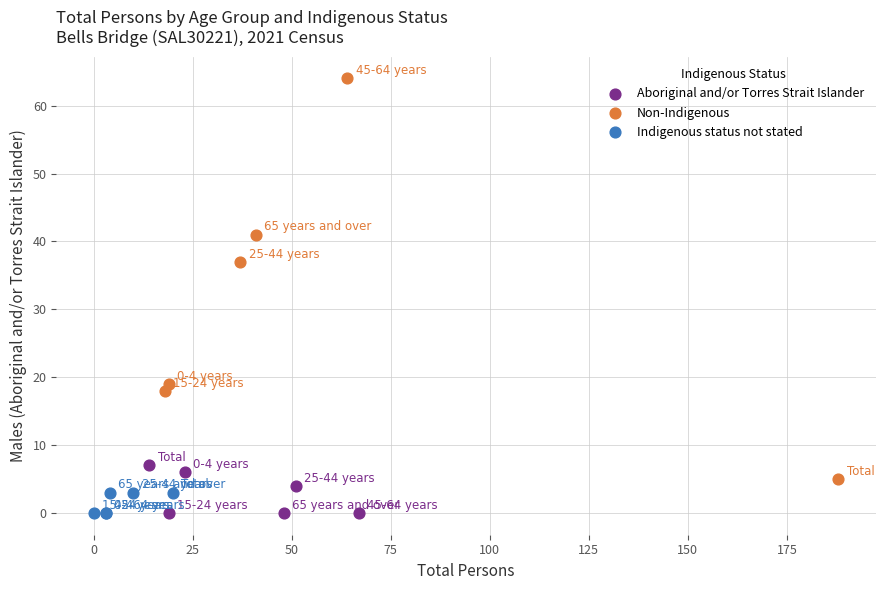

Which series reaches the maximum Y coordinate?

Non-Indigenous